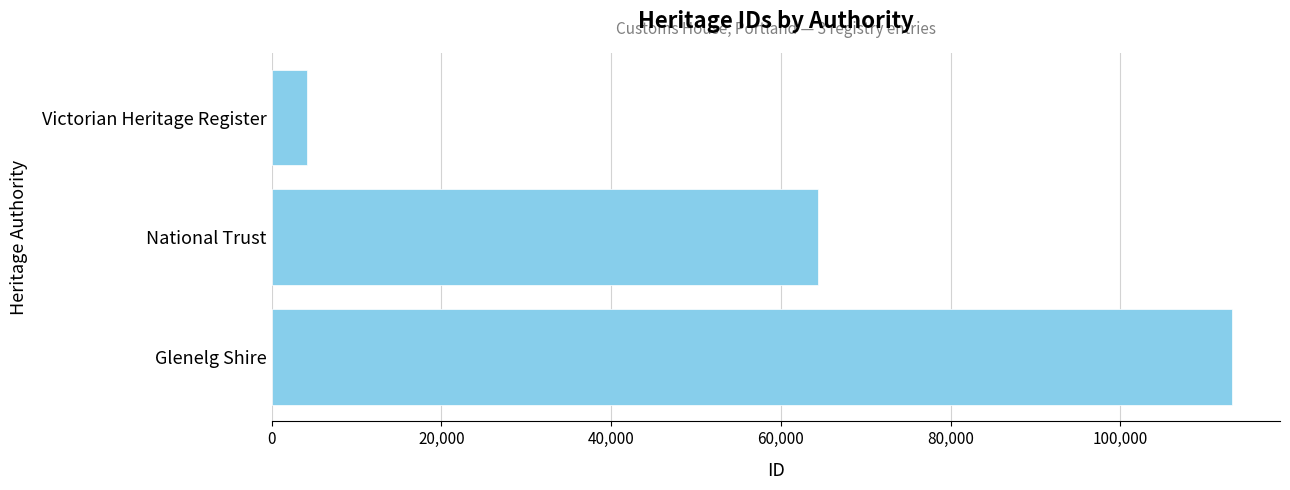

What is the value of the 3rd bar from the top?

113138